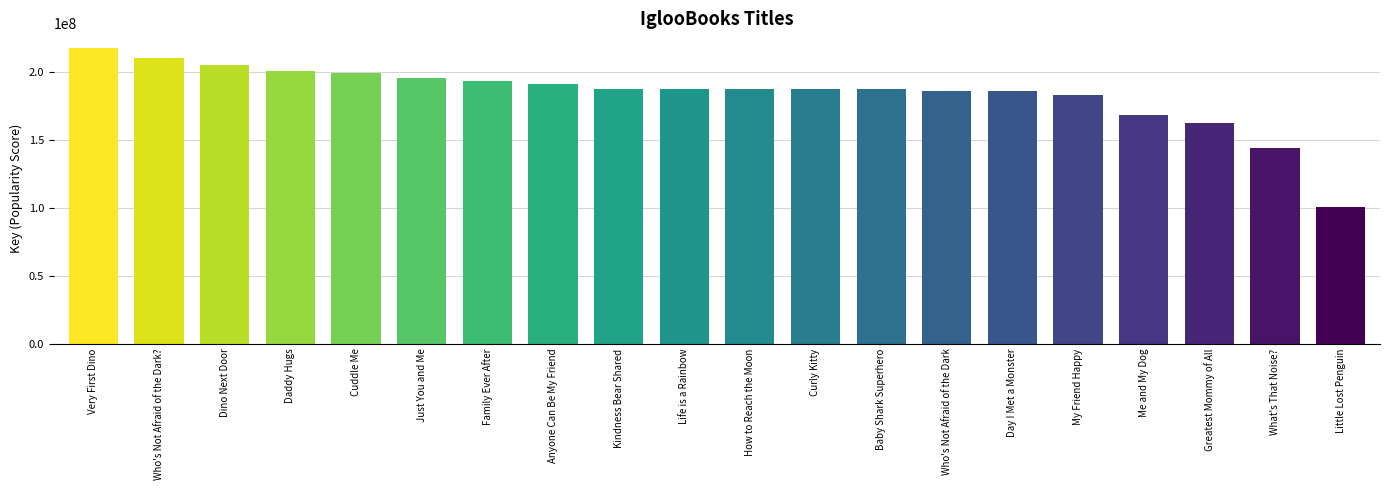

How many bars are there in total?

20